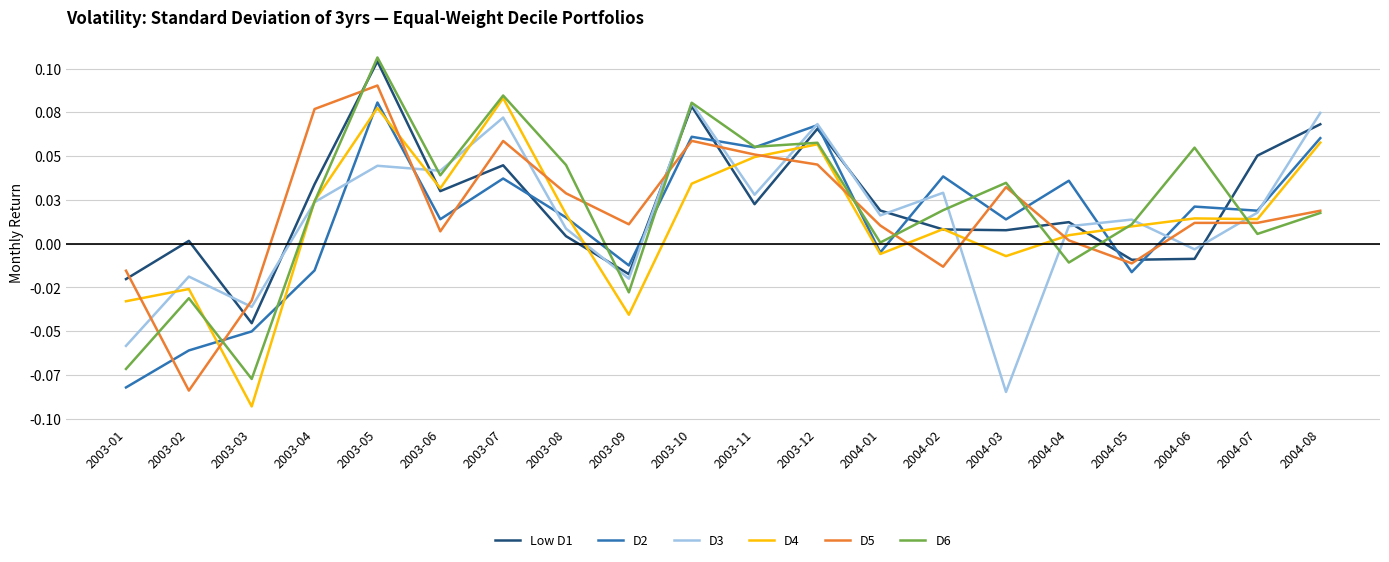

What is the difference between the maximum and minimum values in the D5 series?

0.2